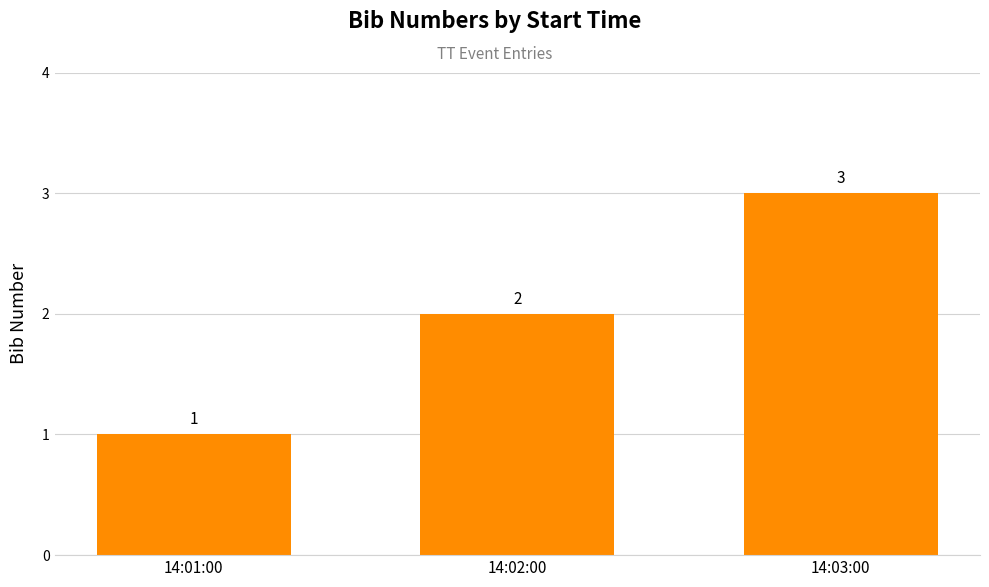

How many bars are there in total?

3